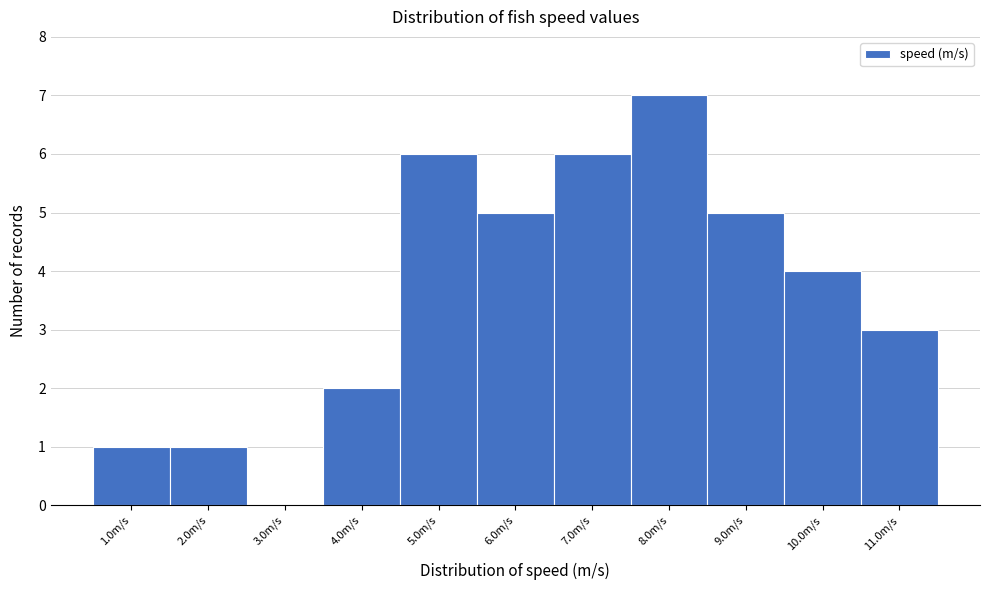

Reading right to left, extract all data points from this chart.

11.0m/s=3	10.0m/s=4	9.0m/s=5	8.0m/s=7	7.0m/s=6	6.0m/s=5	5.0m/s=6	4.0m/s=2	3.0m/s=0	2.0m/s=1	1.0m/s=1